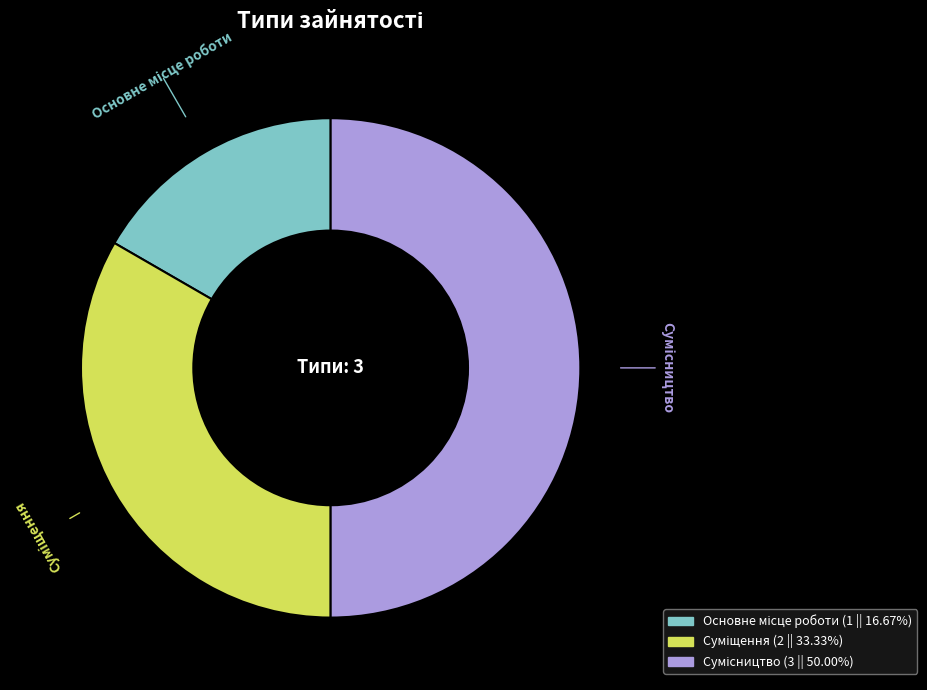

To the nearest percent, what percentage of the pie is Суміщення?

33%